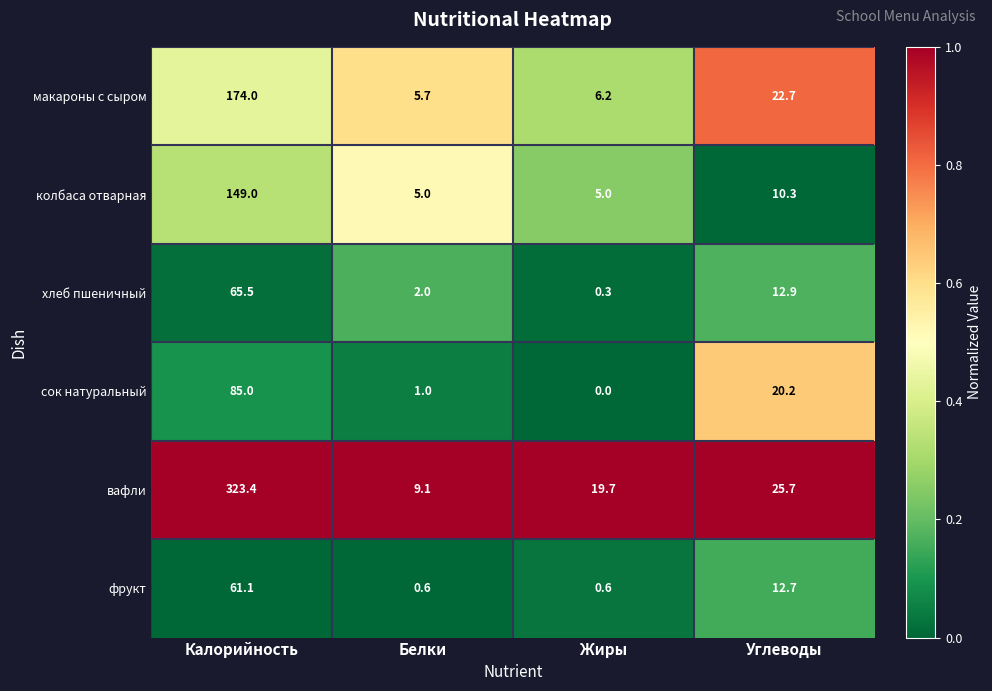

True or false: фрукт has a value of 94.4 at Калорийность.

False